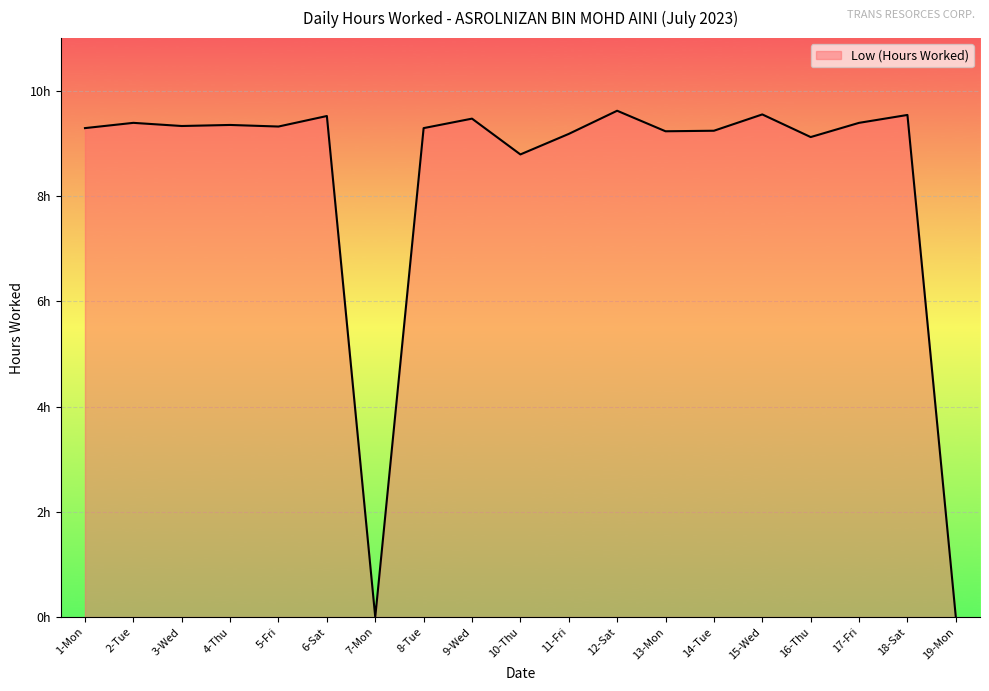

The chart shows a value of 9.5 at 6-Sat. True or false?

True